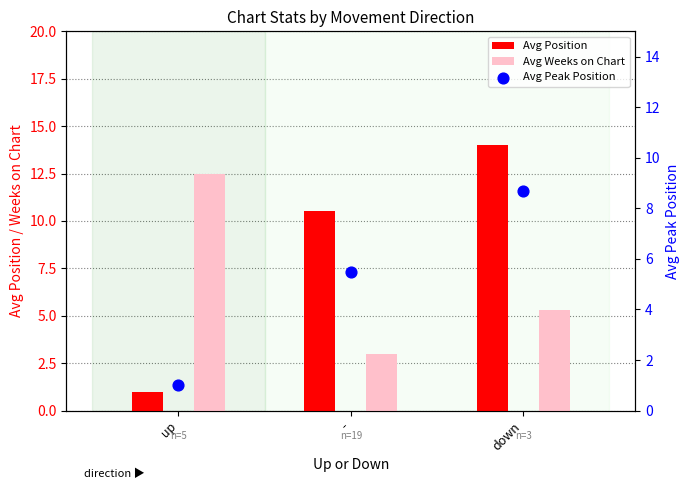

Which series reaches the minimum Y coordinate?

Avg Position